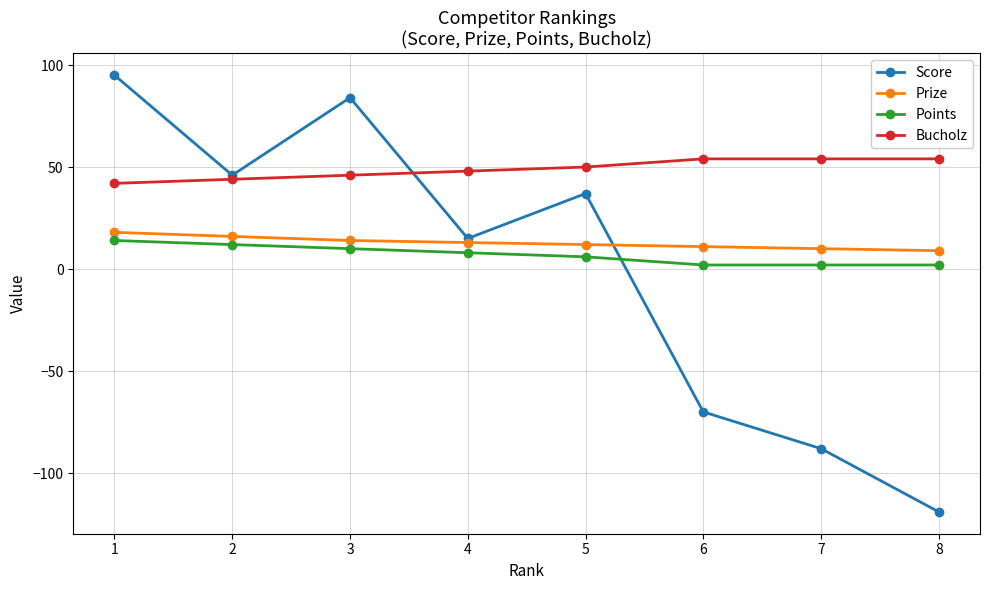

At 2, list the series in order from smallest to largest.

Points, Prize, Bucholz, Score